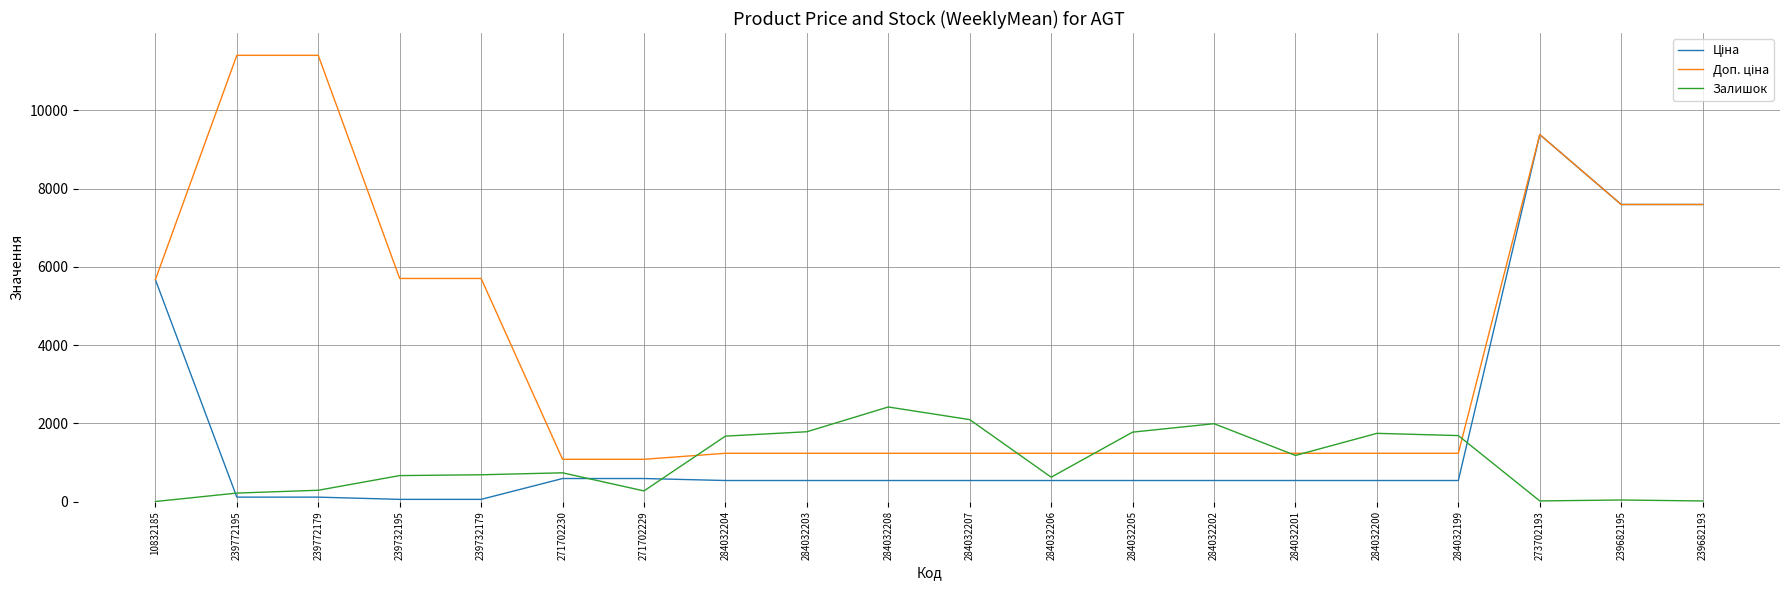

What is the difference between the highest and lowest values at 271702229?

808.7